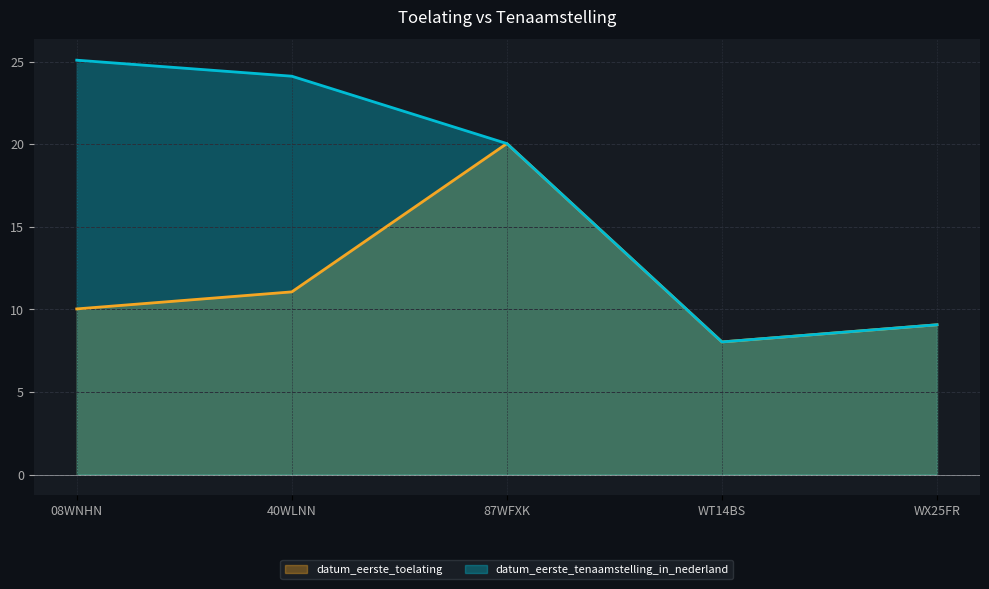

How many data points in datum_eerste_toelating are less than 10?

2